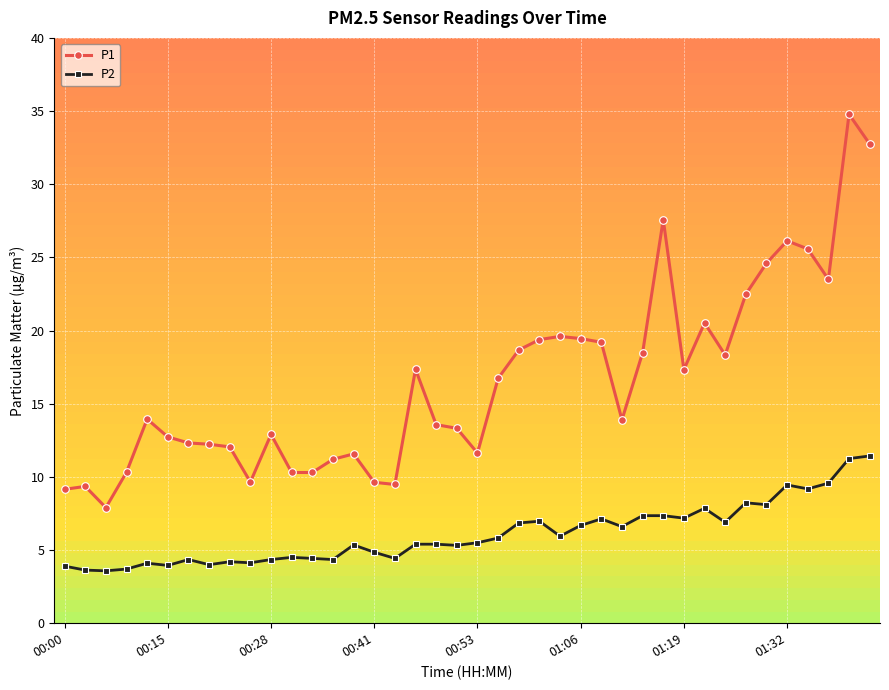

In P2, how many points are lower than both neighbors (excluding endpoints)?

13